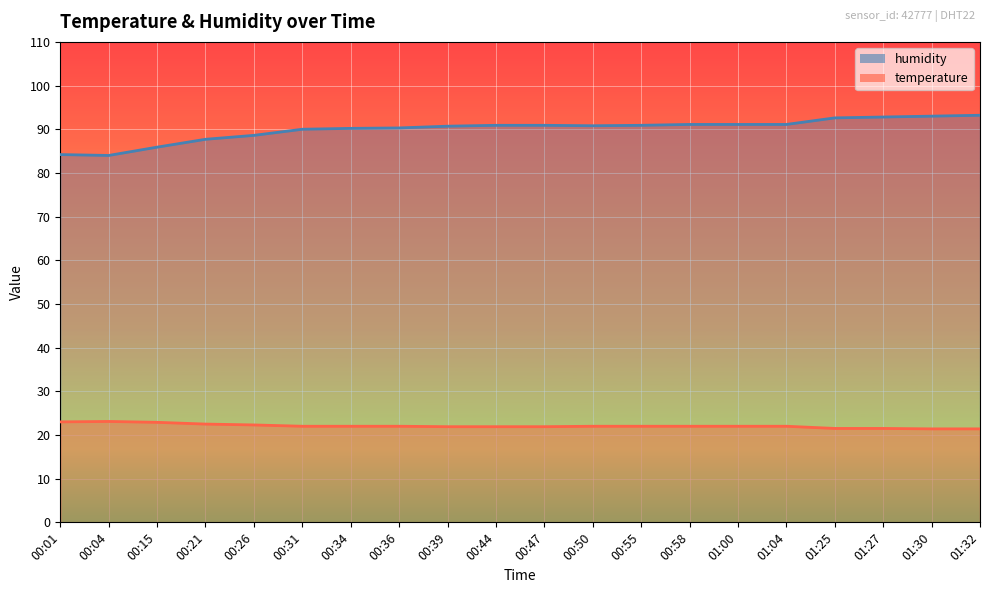

What is the highest value of the humidity series?

93.2